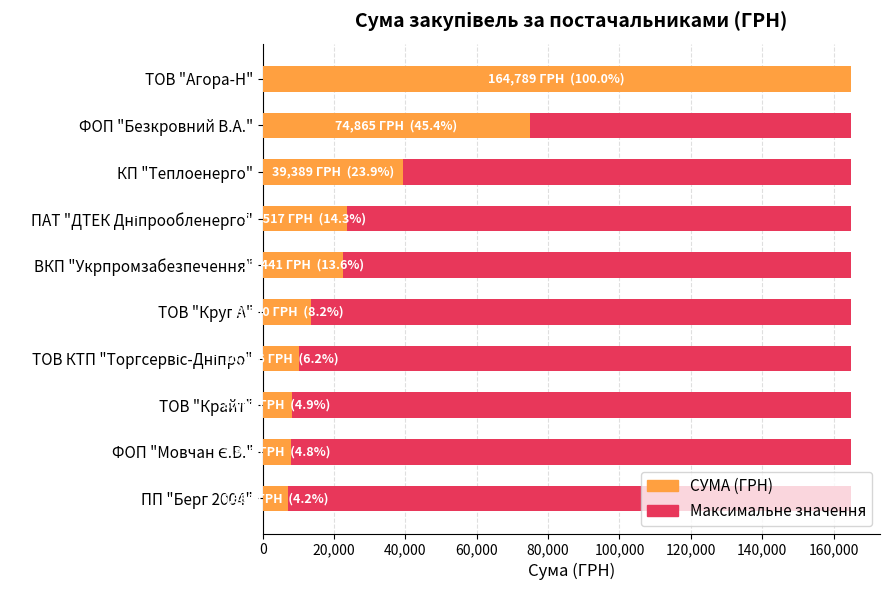

What is the difference between the highest and lowest values at 120,000?

10175.5